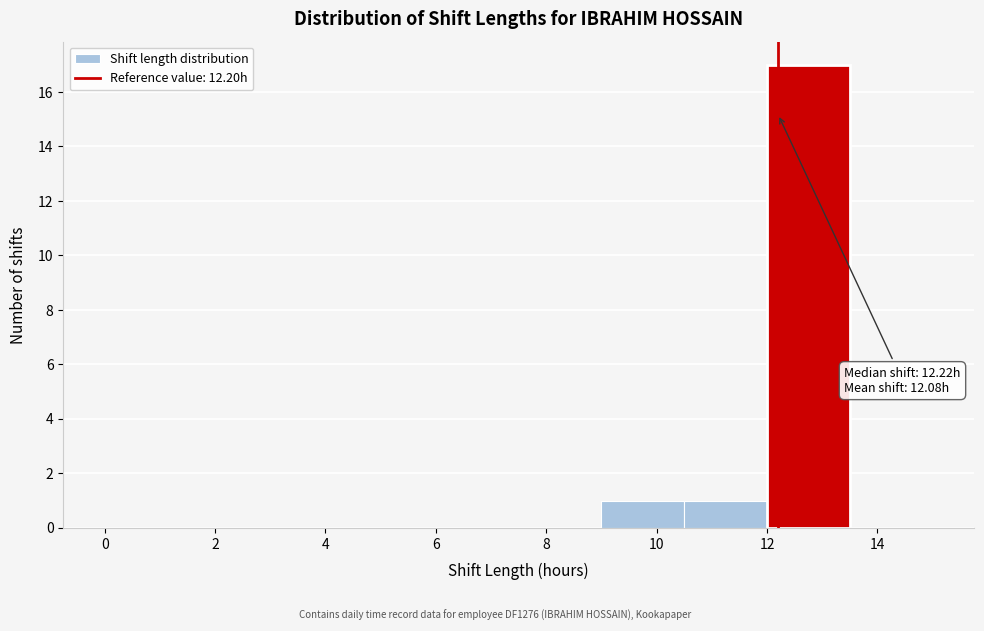

Over which range of the x-axis is the bar tallest?

12.0 to 13.5